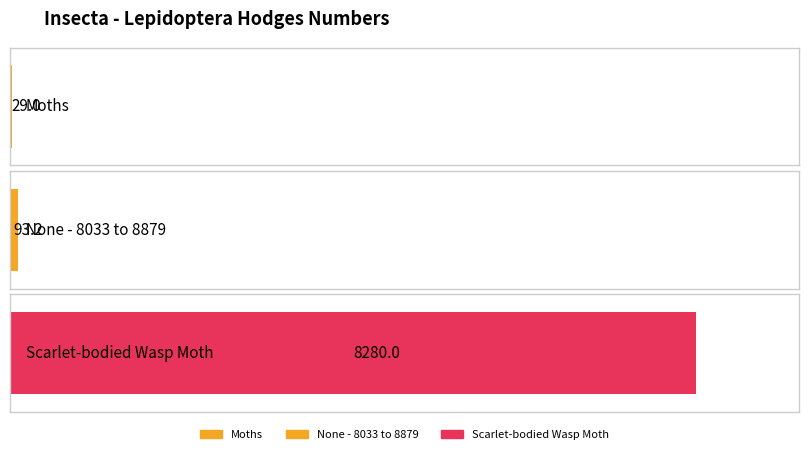

Read the value at None - 8033 to 8879.

93.2